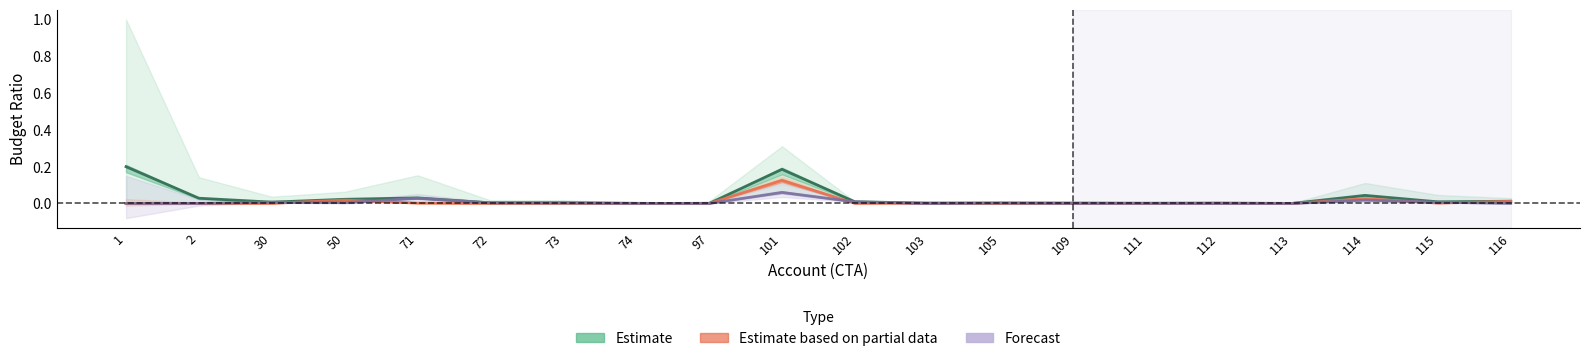

Reading left to right, extract all data points from this chart.

Estimate: 0.2	0.0	0.0	0.0	0.0	0.0	0.0	0.0	0.0	0.2	0.0	0.0	0.0	0.0	0.0	0.0	0.0	0.0	0.0	0.0
Estimate based on partial data: 0.0	0.0	0.0	0.0	0.0	0.0	0.0	0.0	0.0	0.1	0.0	0.0	0.0	0.0	0.0	0.0	0.0	0.0	0.0	0.0
Forecast: 0.0	0.0	0.0	0.0	0.0	0.0	0.0	0.0	0.0	0.1	0.0	0.0	0.0	0.0	0.0	0.0	0.0	0.0	0.0	0.0